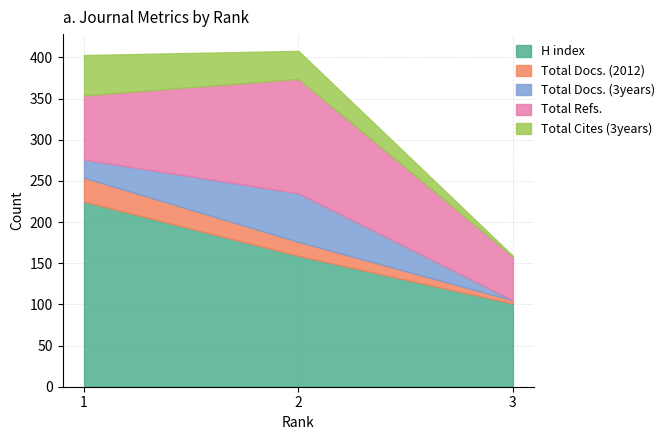

How many values in the Total Docs. (3years) series exceed 22?

1